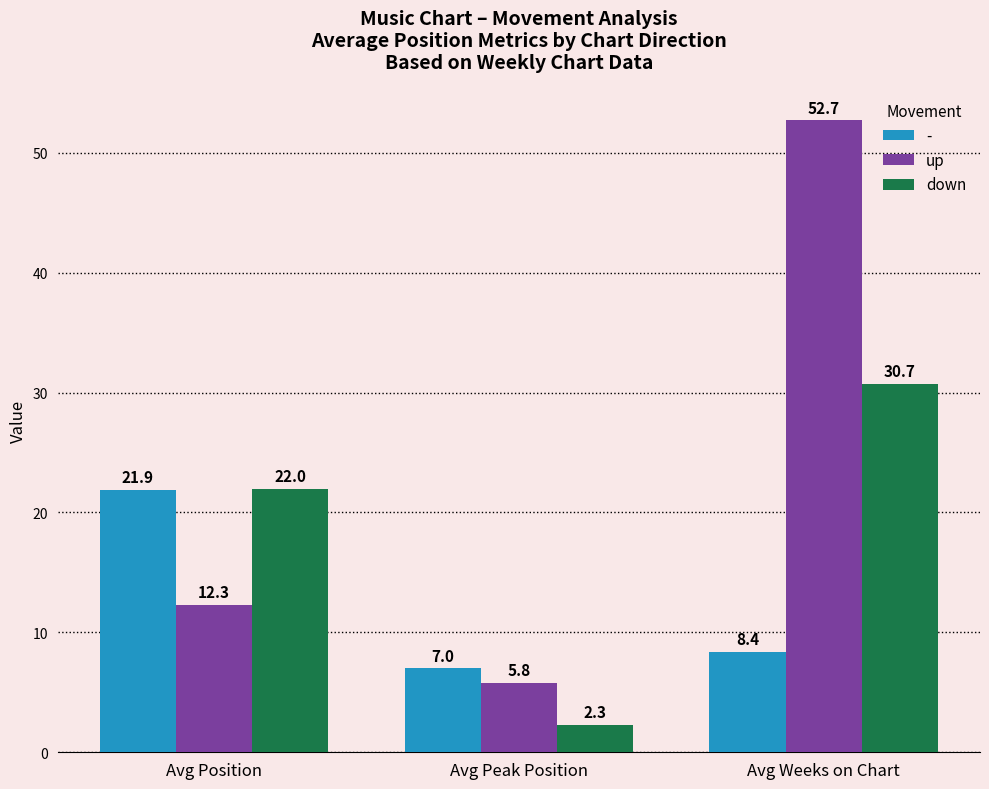

Rank the categories by up value from lowest to highest.

Avg Peak Position, Avg Position, Avg Weeks on Chart